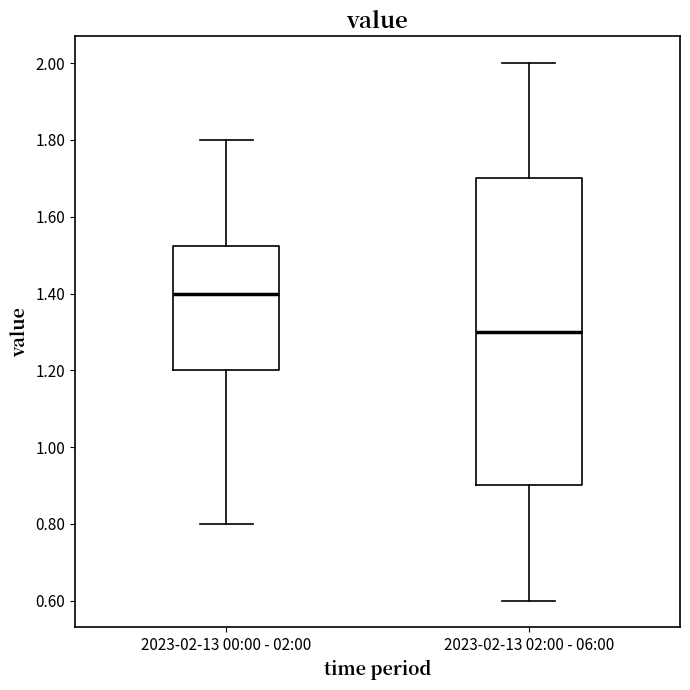

Reading left to right, read every box against the y-axis: the position of its median line, the range the box covers, and the ends of its whiskers. The values are not printed on the chart, so give them approximately, as read against the axis.

2023-02-13 00:00 - 02:00: median 1.40, box 1.20 to 1.52, whiskers 0.80 to 1.80
2023-02-13 02:00 - 06:00: median 1.30, box 0.90 to 1.70, whiskers 0.60 to 2.00